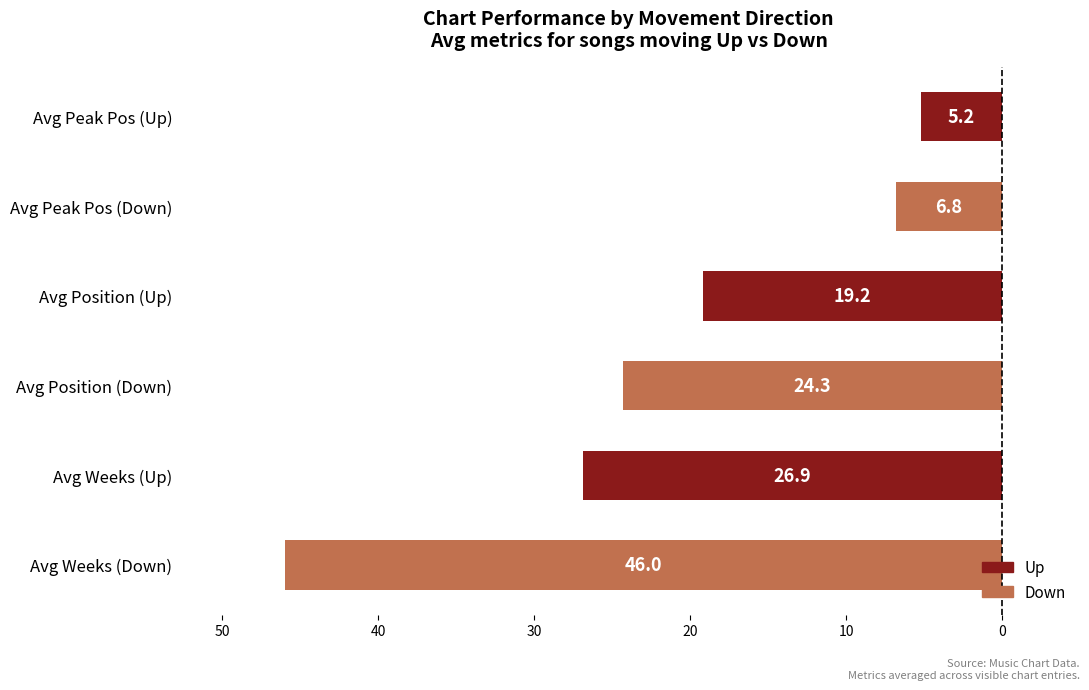

Are the bars horizontal?

Yes